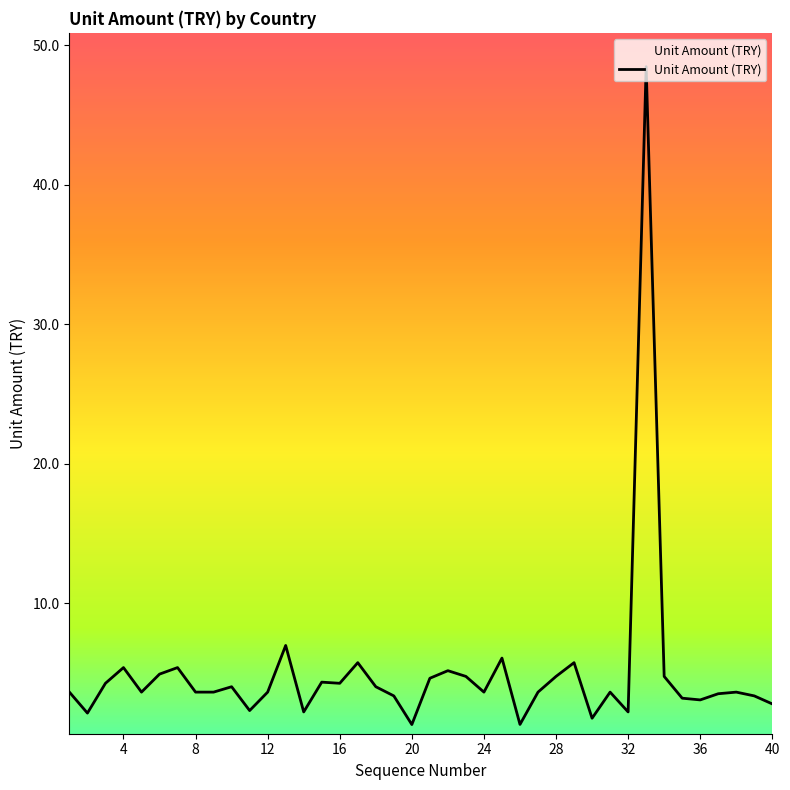

What is the difference between the maximum and minimum values?

47.2